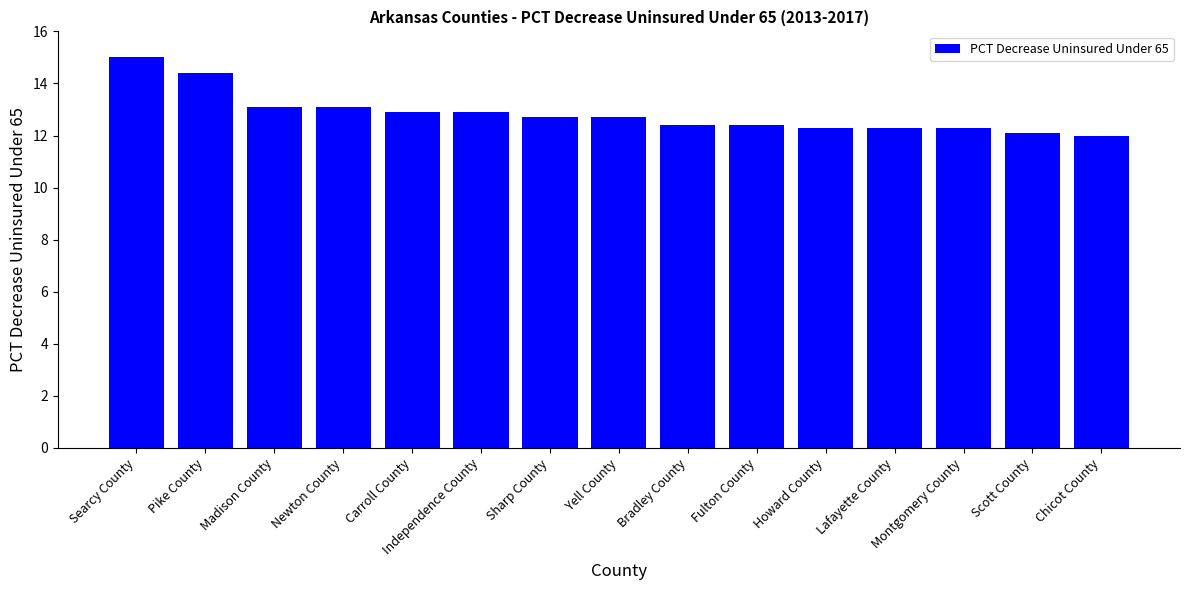

At which category does the chart reach its peak across all series?

Searcy County